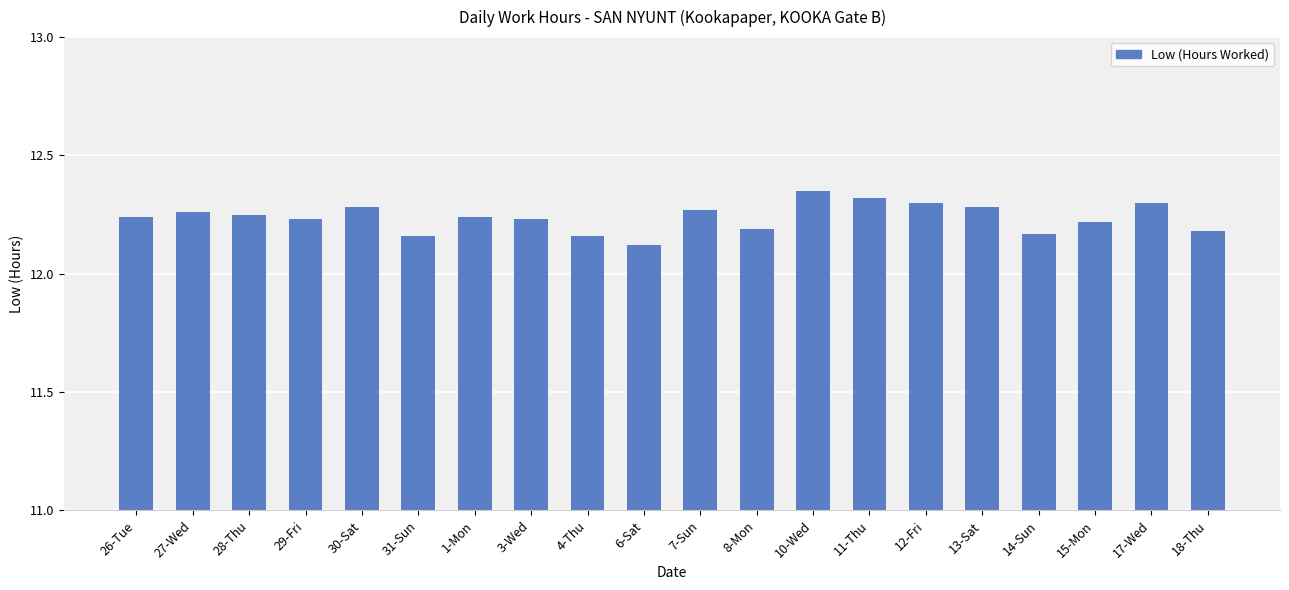

How many series are shown in this chart?

1